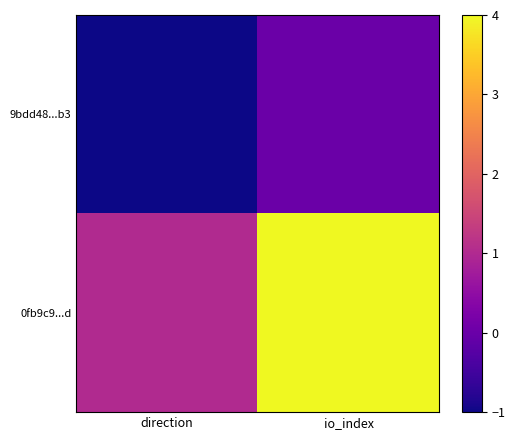

Reading left to right, list all the values displayed in this chart.

9bdd48...b3: direction=-1	io_index=0
0fb9c9...d: direction=1	io_index=4